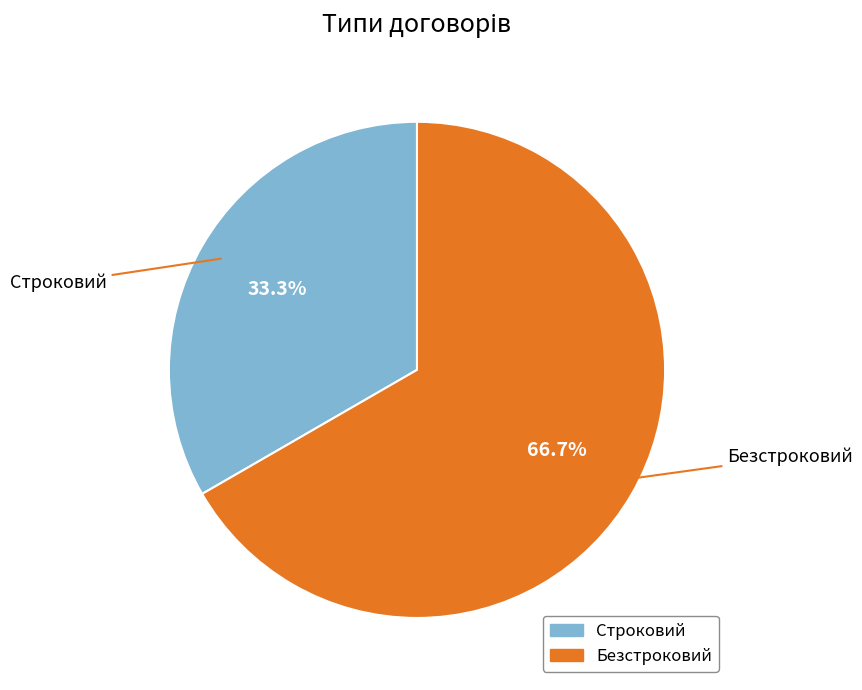

Does Строковий account for over 50% of the chart?

No